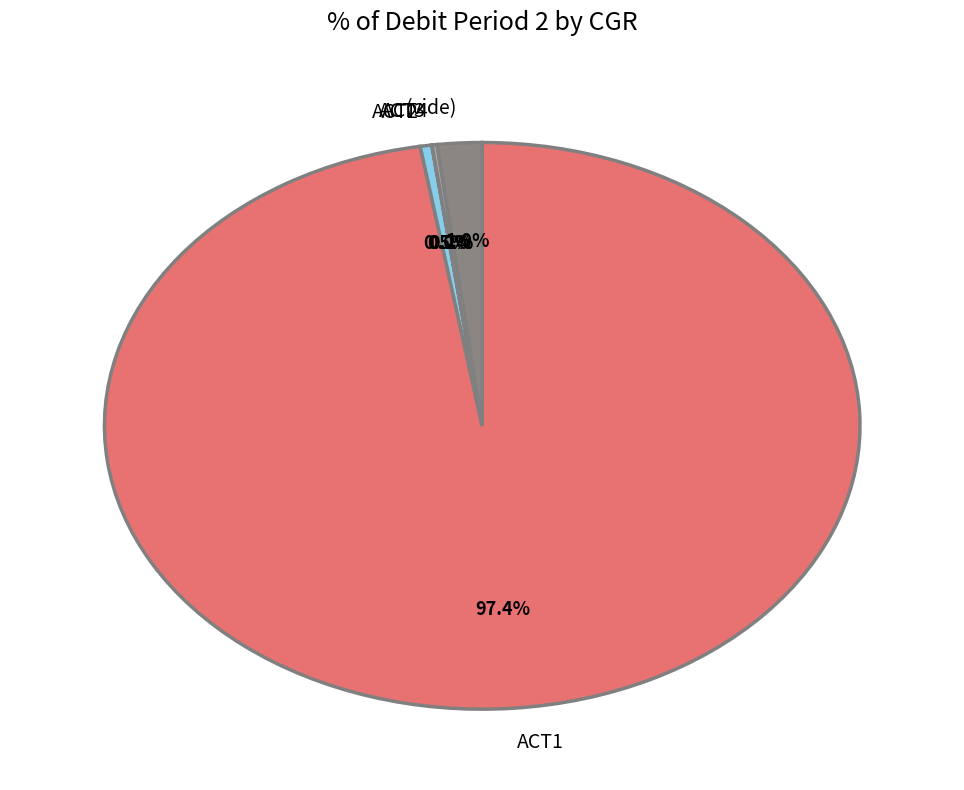

Do ACT2 and (vide) together represent more than half of the pie?

No